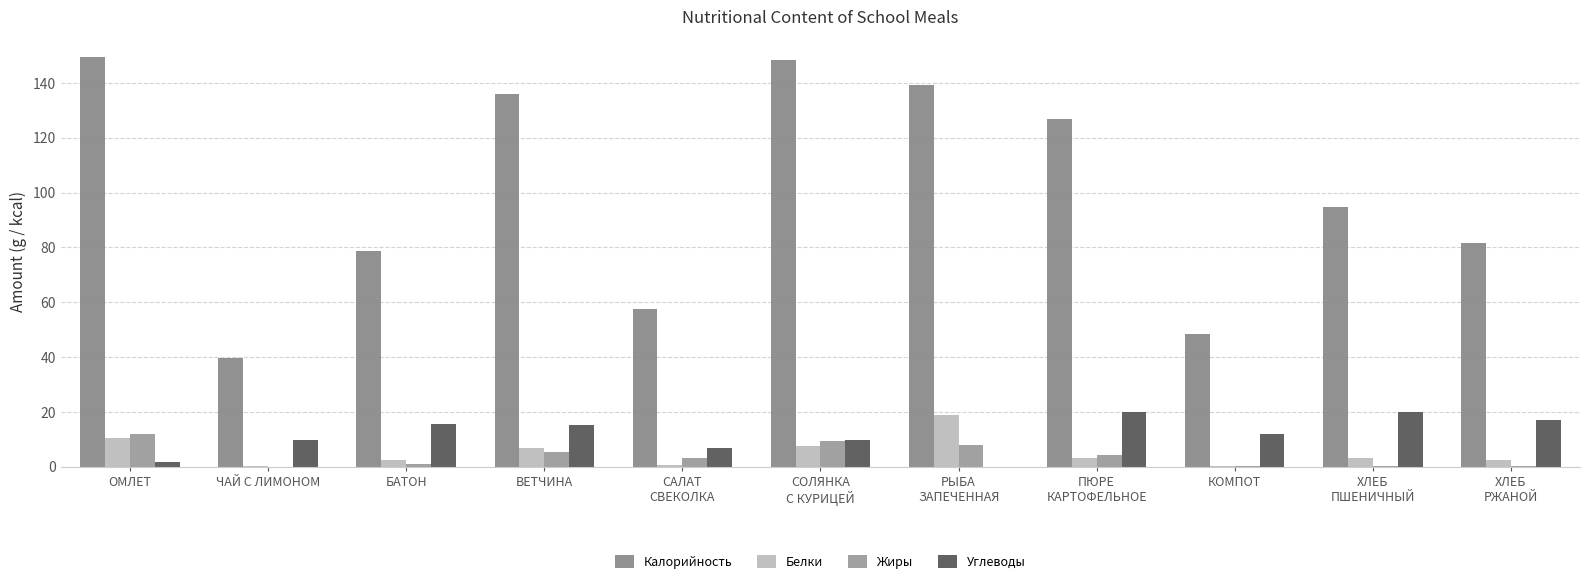

How many groups of bars are there?

11